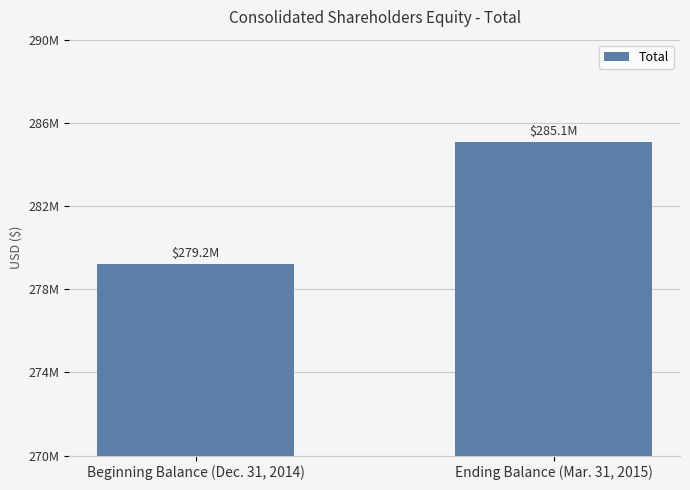

Are the bars horizontal?

No